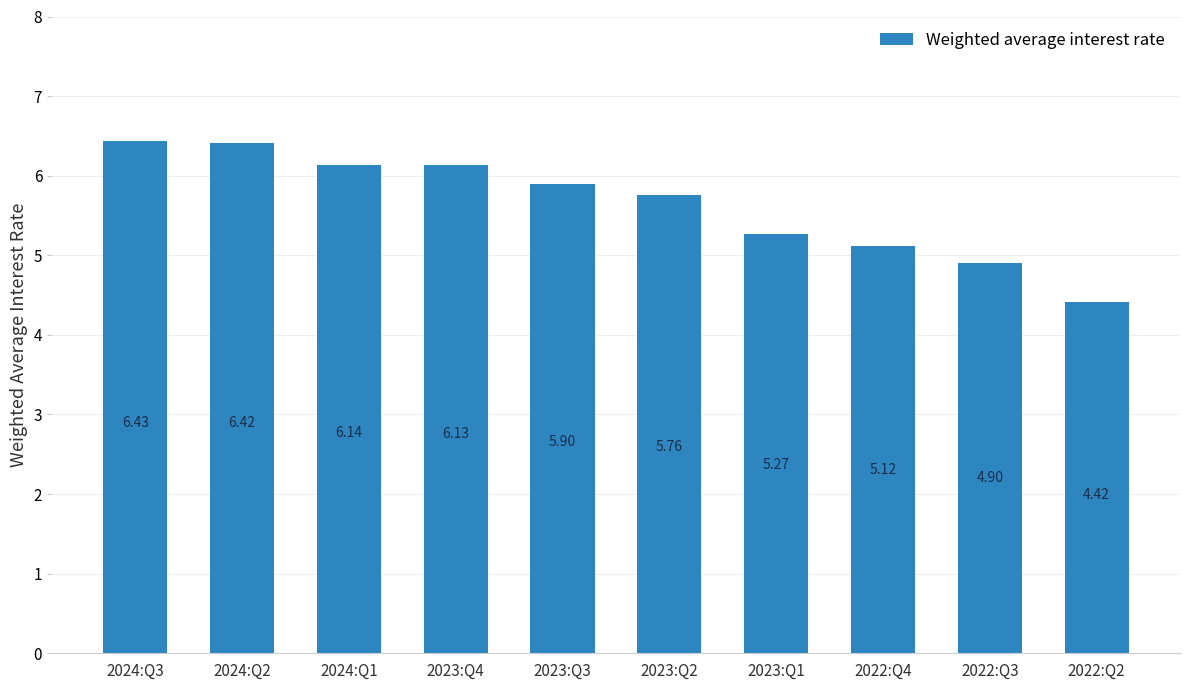

What is the value of the 9th bar from the left?

4.9